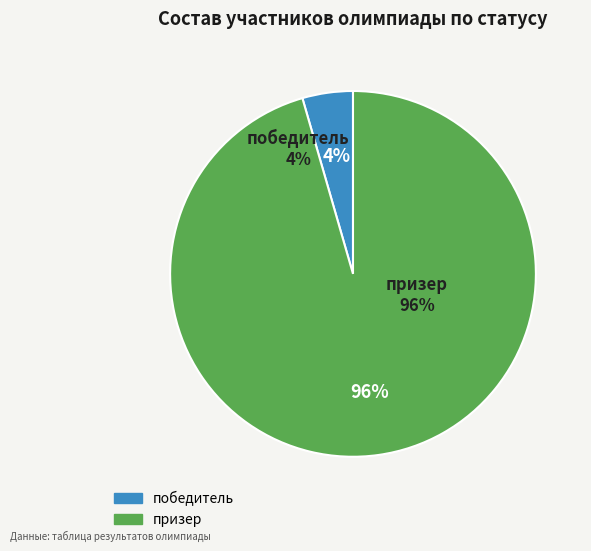

Which slice is the smallest?

победитель